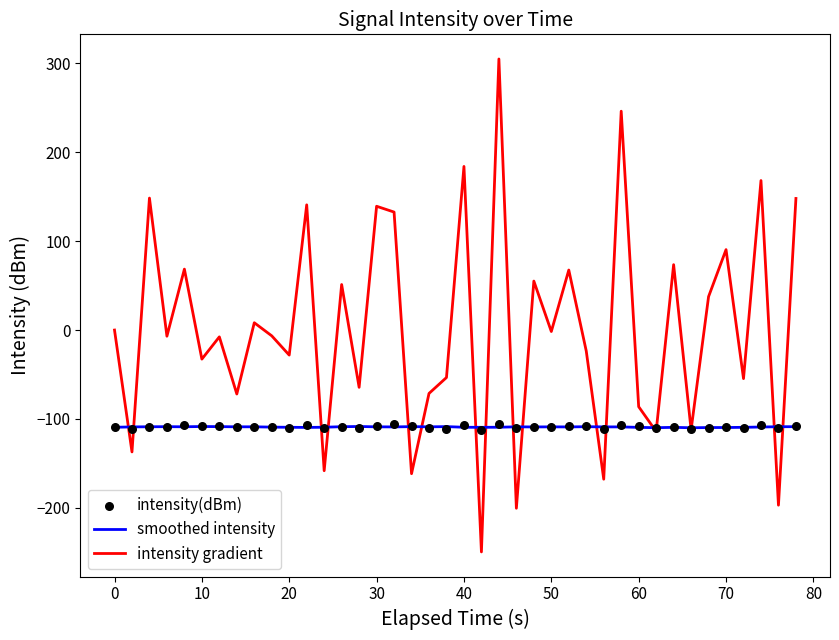

Which series reaches the maximum Y coordinate?

intensity gradient